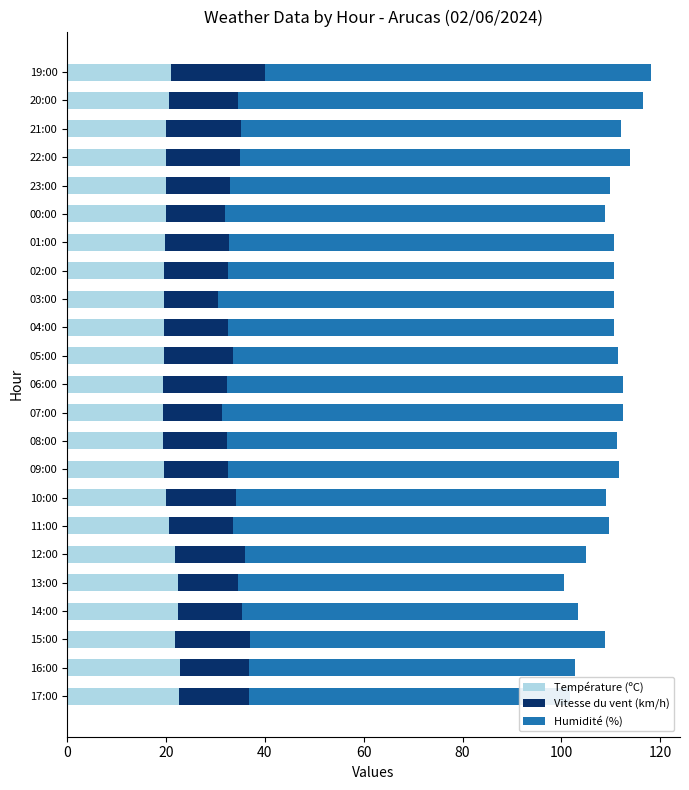

At 08:00, list the series in order from smallest to largest.

Vitesse du vent (km/h), Température (ºC), Humidité (%)